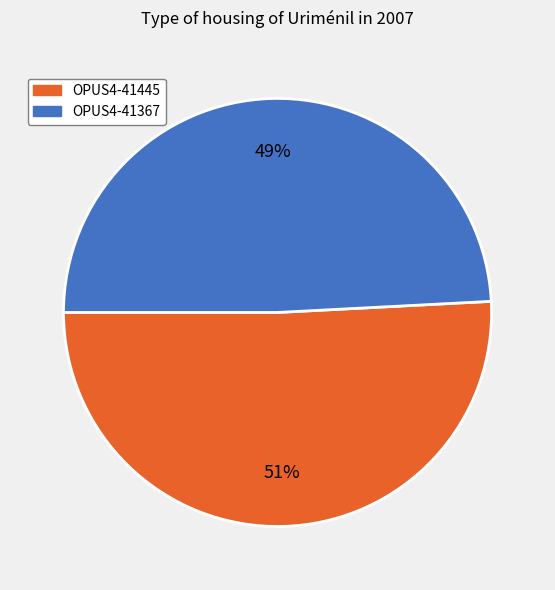

Is it true that OPUS4-41367 is 35% of the pie?

False